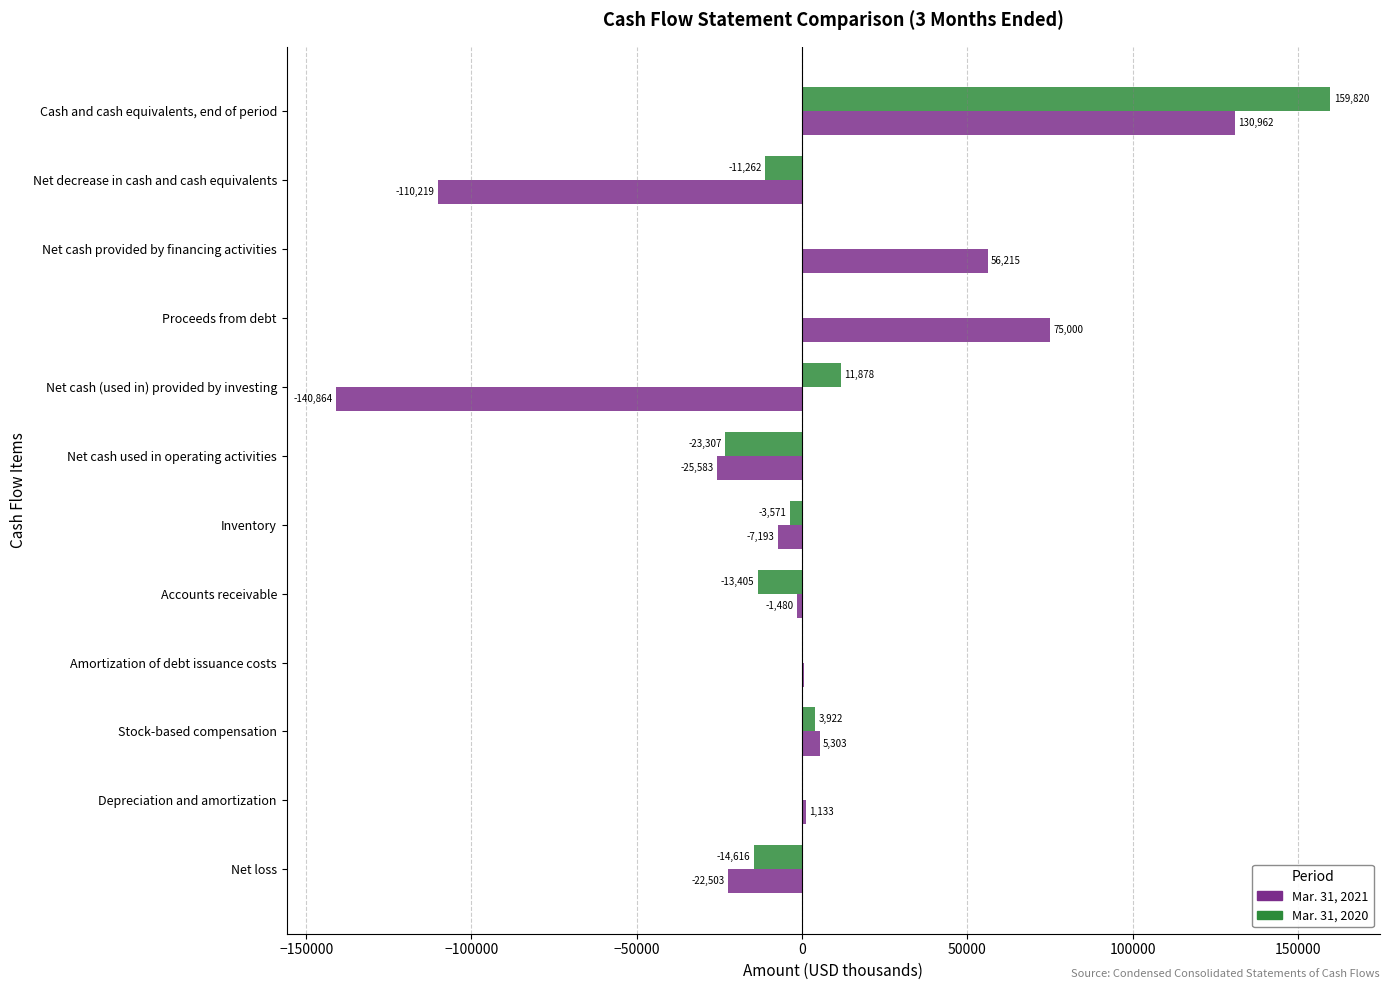

Which series has the largest total across all categories?

Mar. 31, 2020